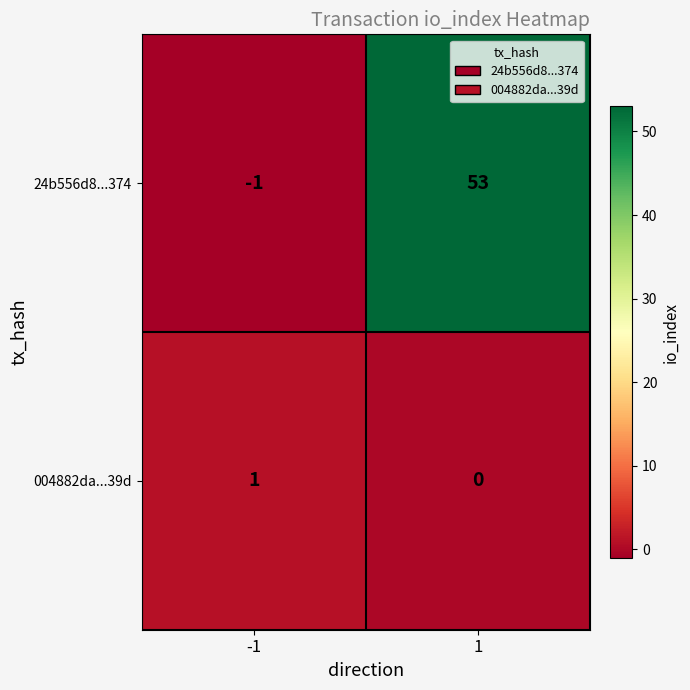

Which series has the largest total across all categories?

24b556d8...374